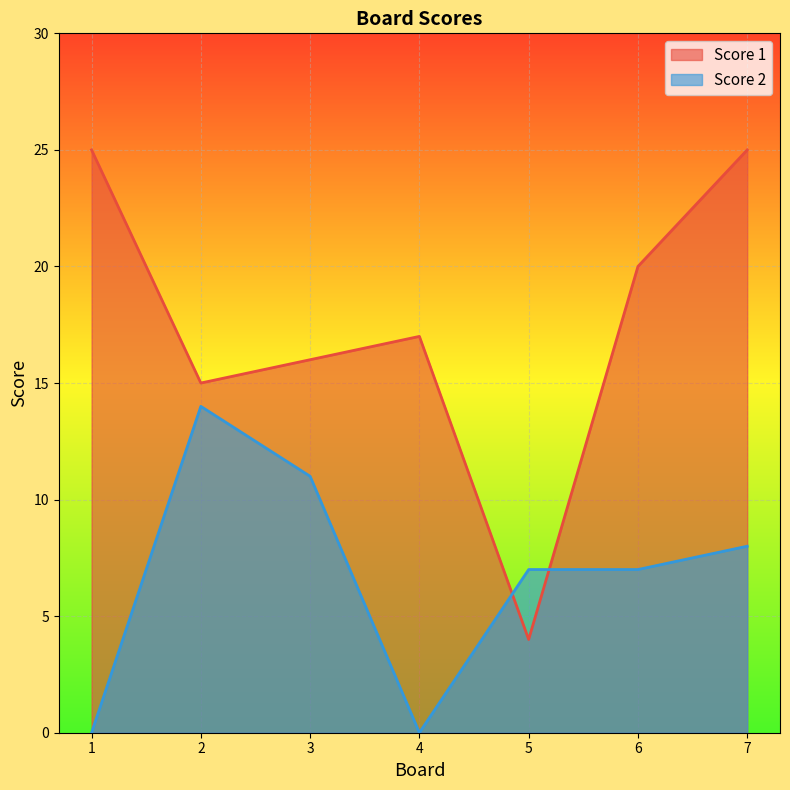

How many interior local peaks does the Score 1 series have?

1